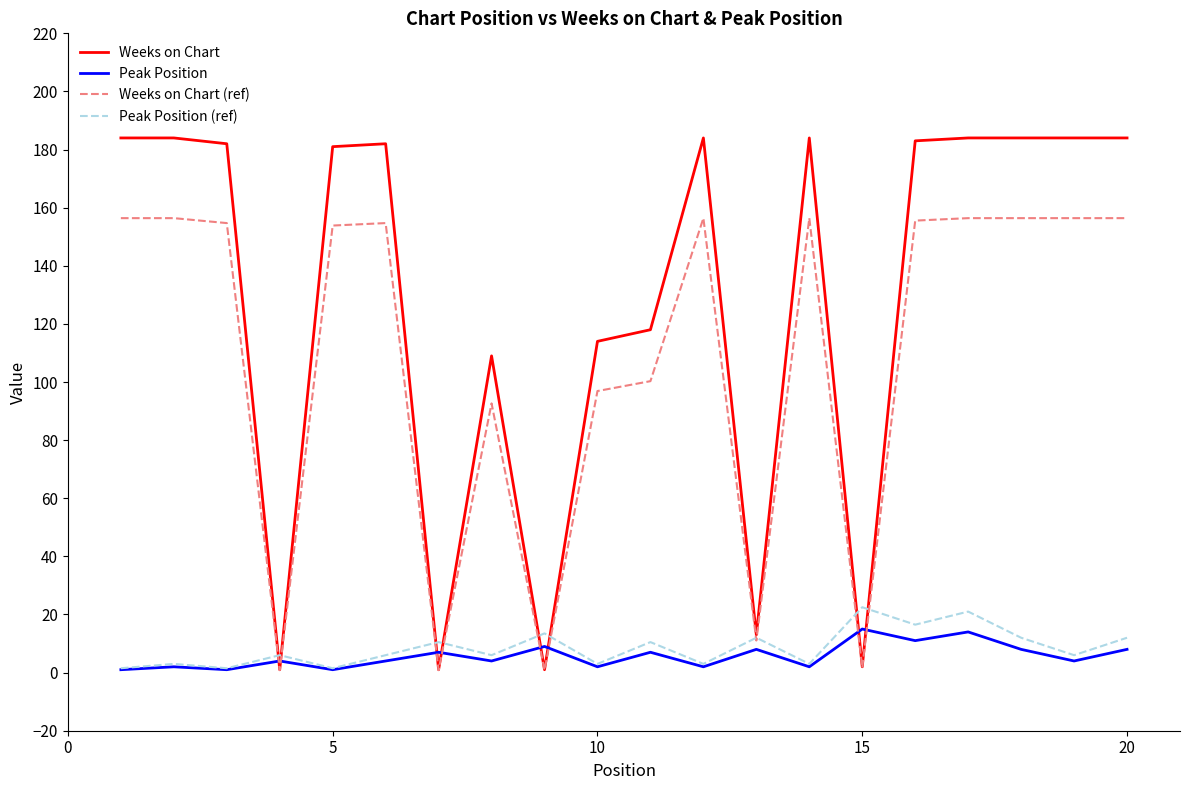

Which series has the largest range (max minus min)?

Weeks on Chart